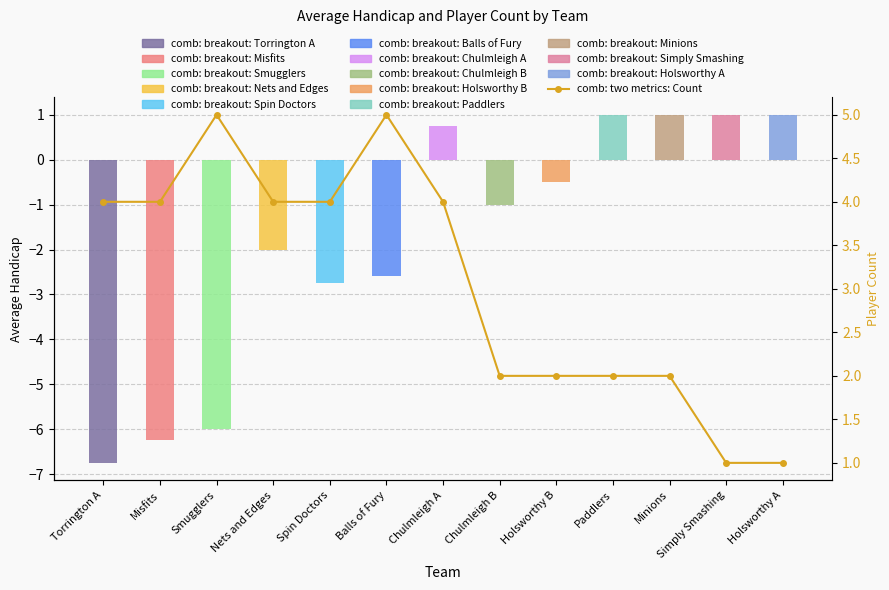

The value at Misfits is 4. True or false?

True